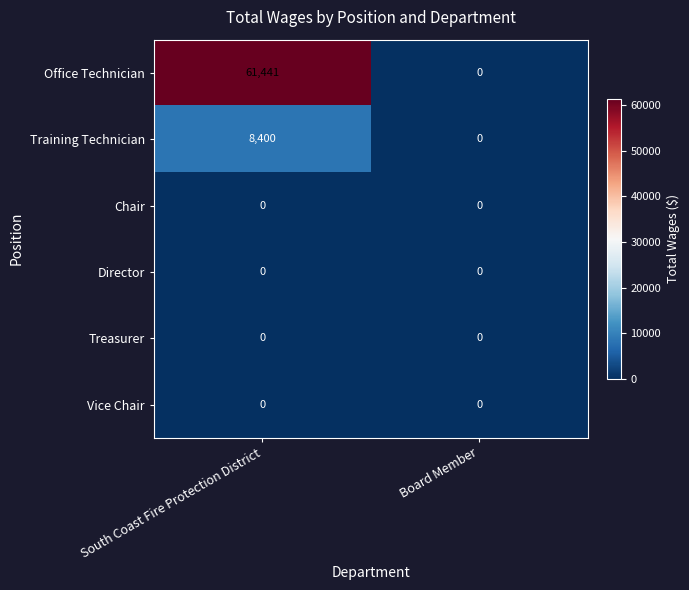

Reading left to right, extract all data points from this chart.

Office Technician: 61441	0
Training Technician: 8400	0
Chair: 0	0
Director: 0	0
Treasurer: 0	0
Vice Chair: 0	0